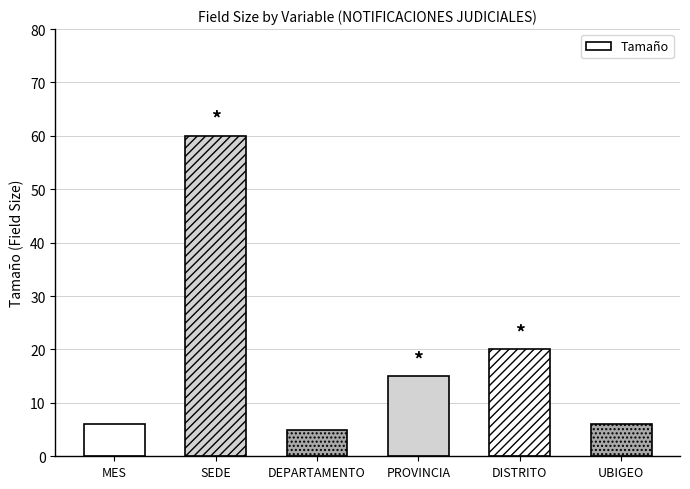

Reading left to right, transcribe all the data shown in this chart.

MES=6	SEDE=60	DEPARTAMENTO=5	PROVINCIA=15	DISTRITO=20	UBIGEO=6